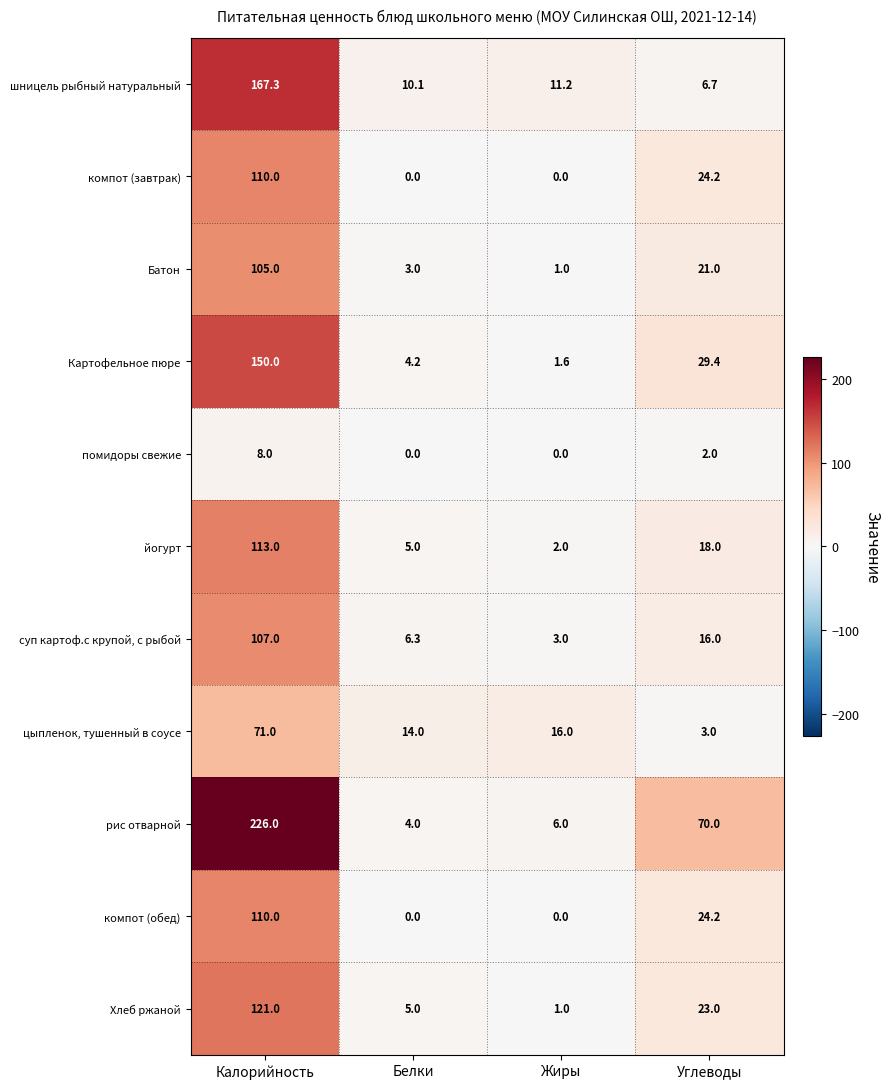

What is the total value across all series at Жиры?

41.8